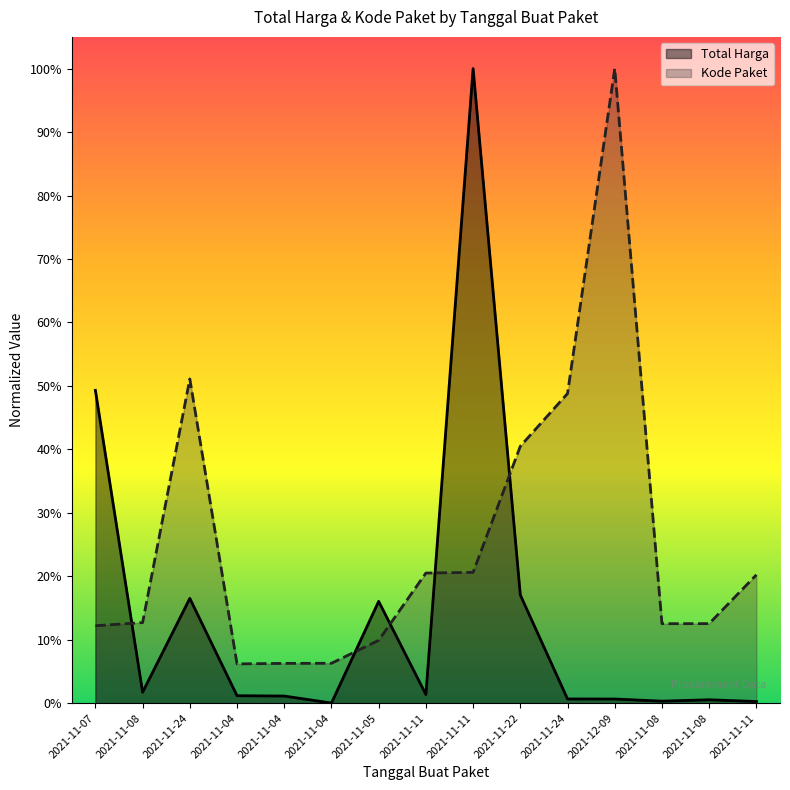

What are all the series names shown in the legend?

Total Harga, Kode Paket